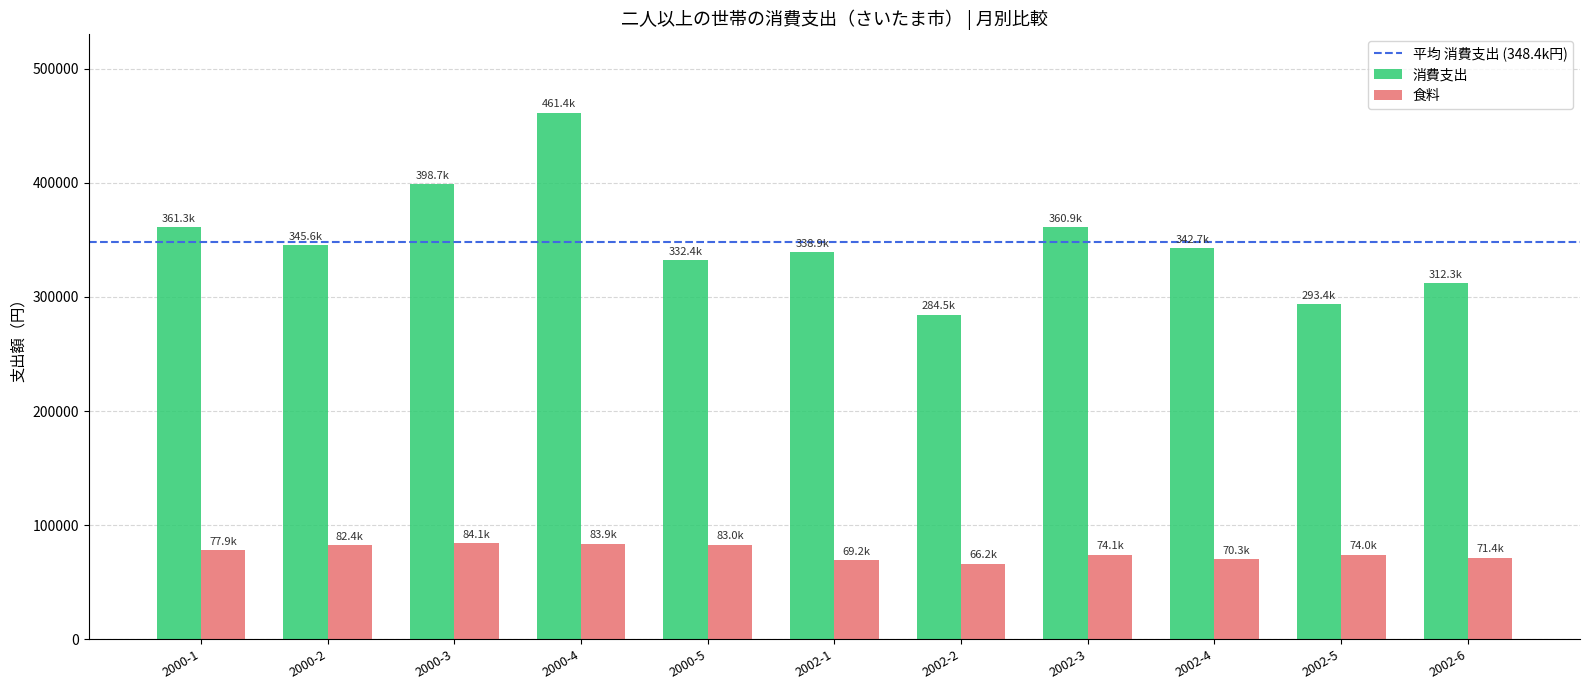

What is the total value across all series at 2002-2?

350745